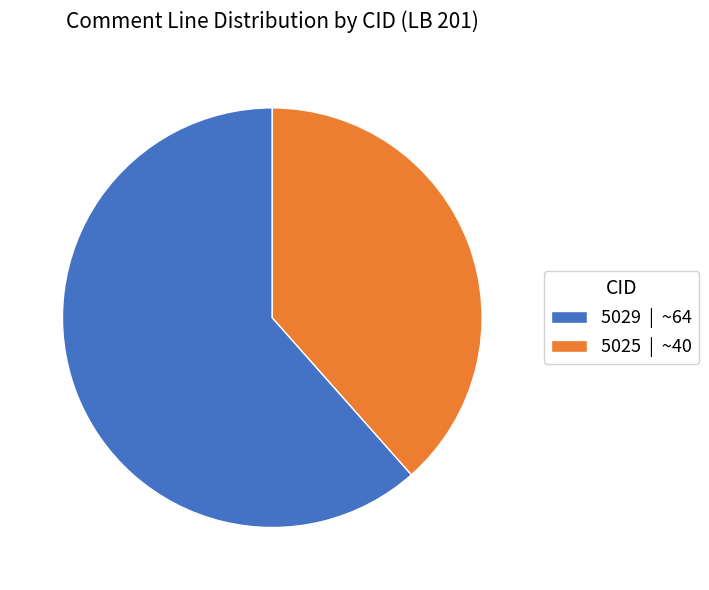

True or false: 5029 | ~64 accounts for 56% of the total.

False